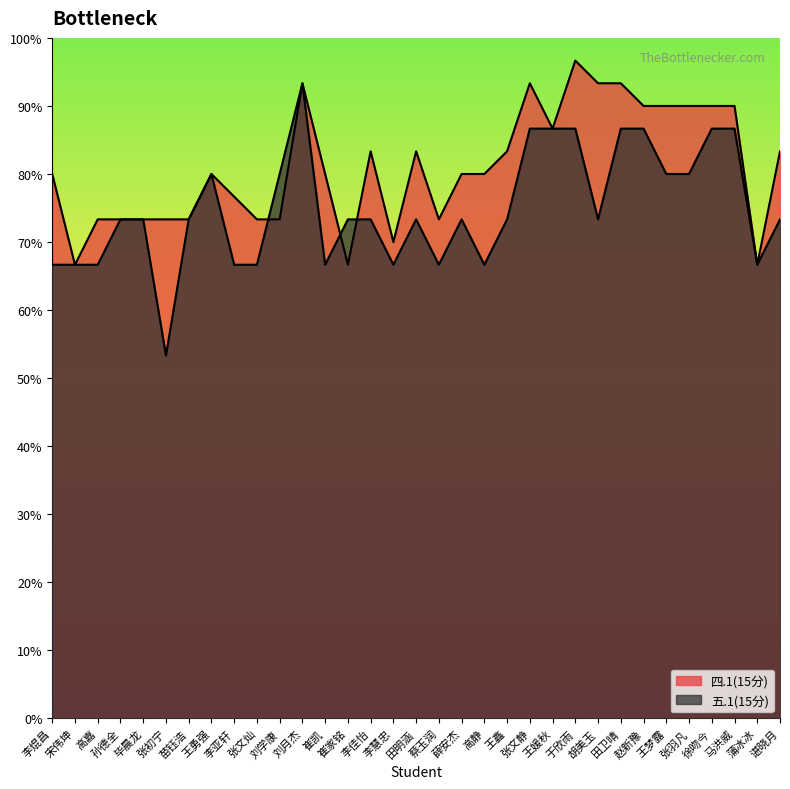

Count the number of categories in the chart.

33